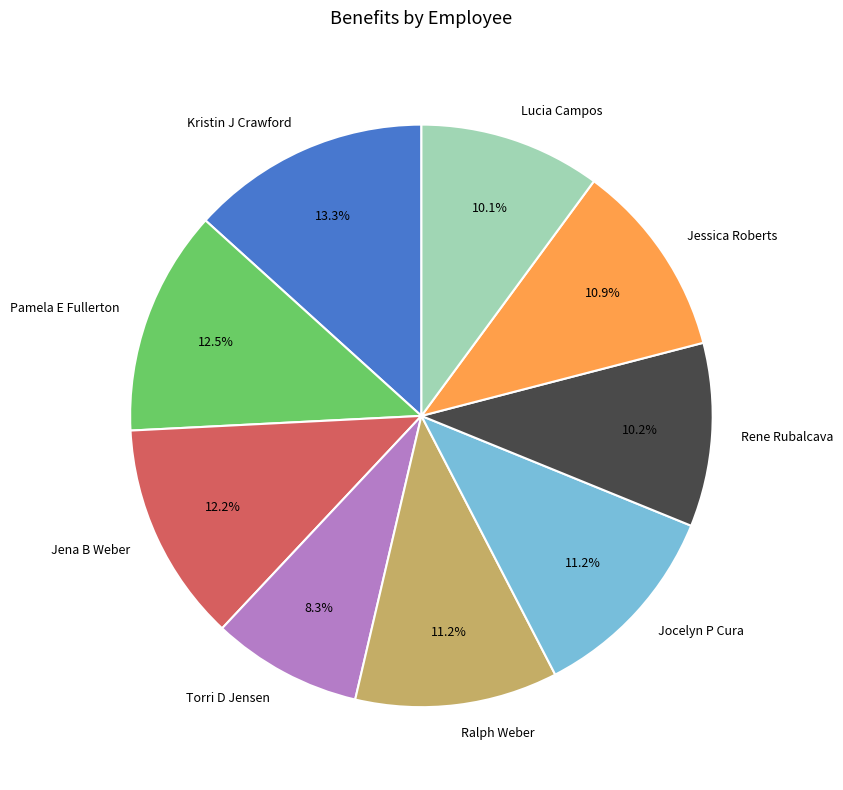

Do Pamela E Fullerton and Jocelyn P Cura together represent more than half of the pie?

No